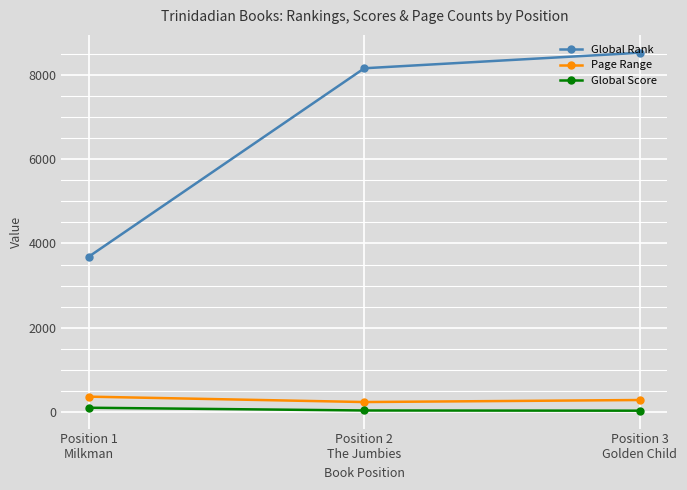

Where does the Page Range series first go above 288?

Position 1
Milkman